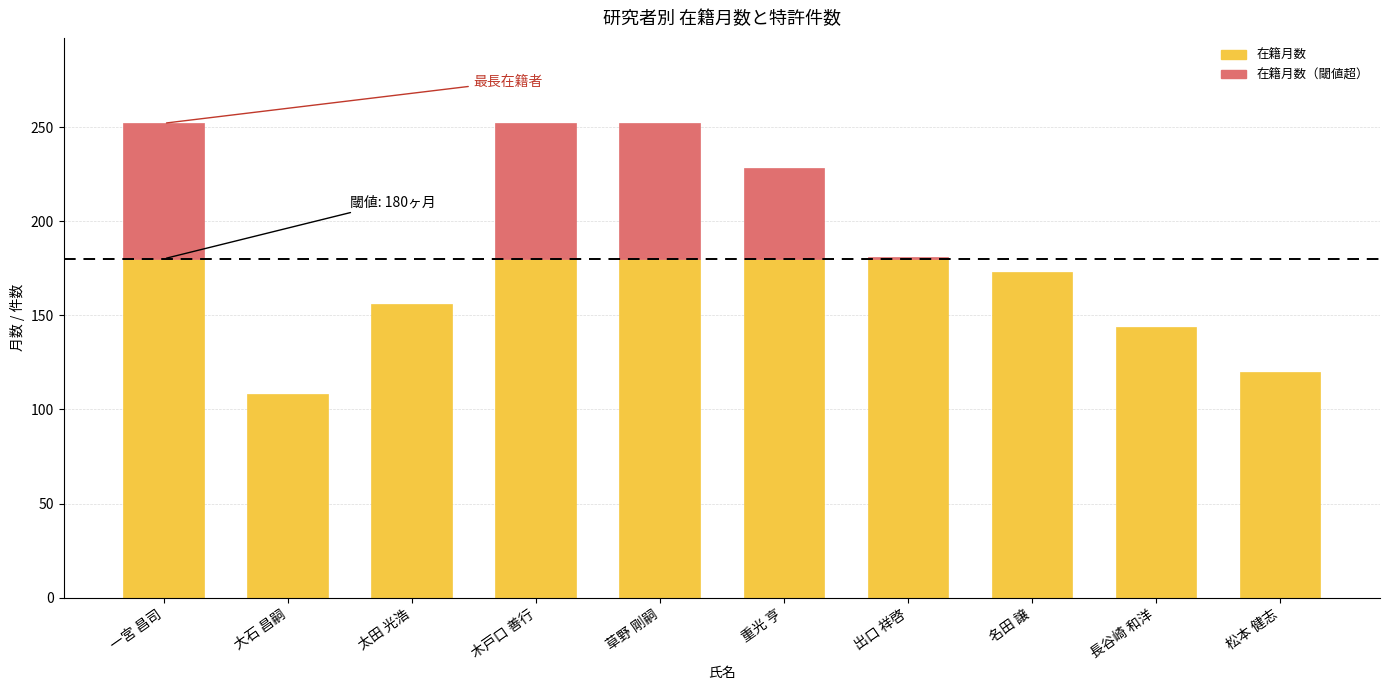

At how many categories does at least one series exceed 216?

4